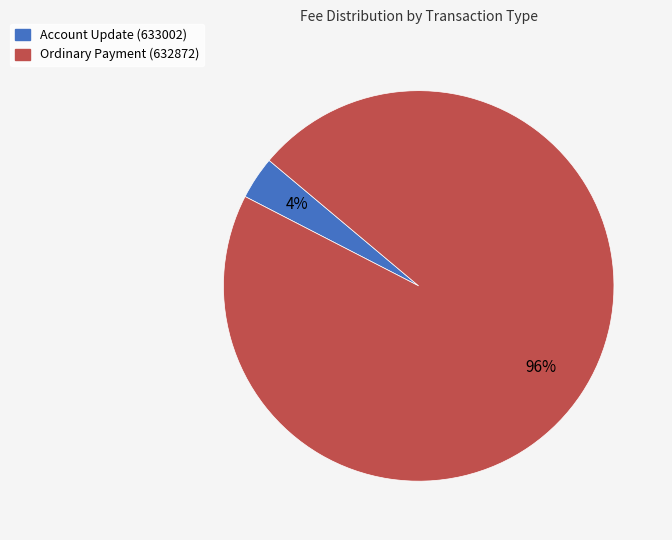

Combined, do Account Update (633002) and Ordinary Payment (632872) account for over 50%?

Yes